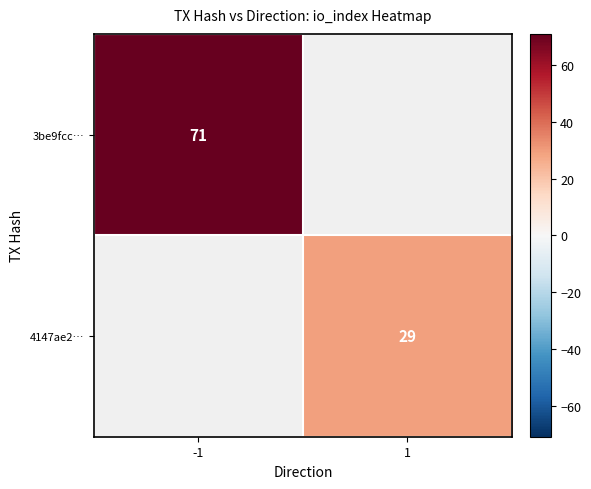

The value of 4147ae2… at 1 is 16.0. True or false?

False